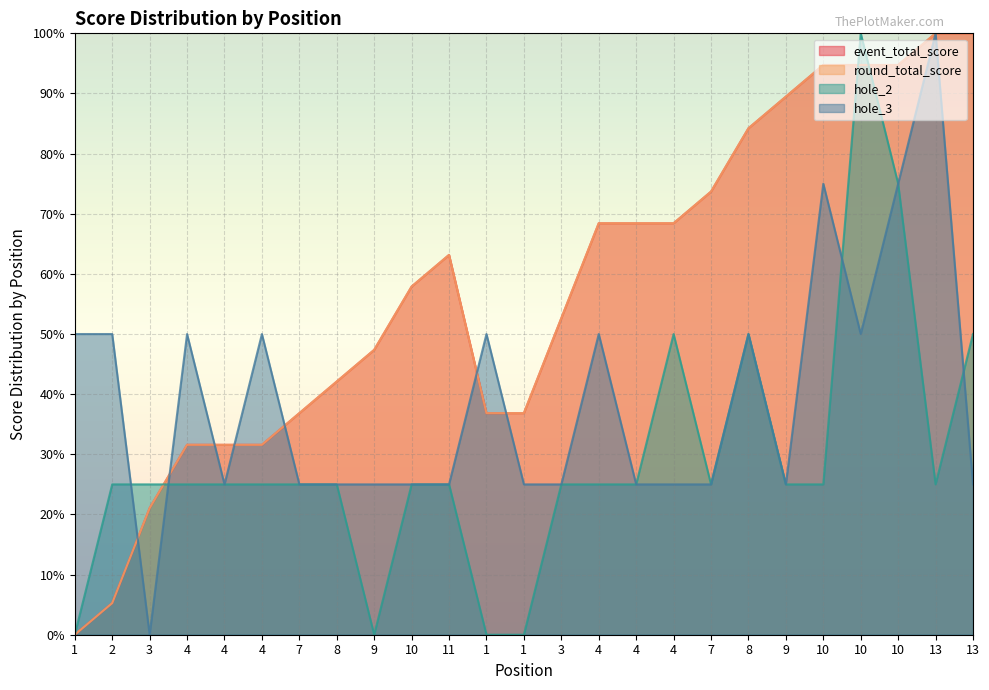

At which category does hole_3 reach its first local valley?

3